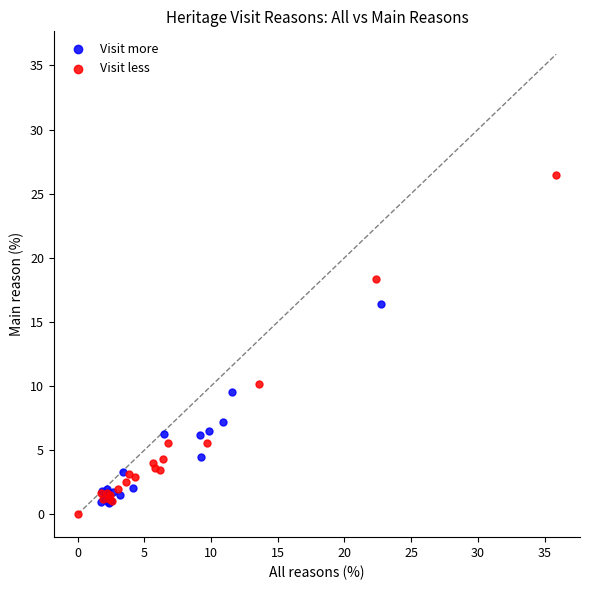

What are all the series names shown in the legend?

Visit more, Visit less